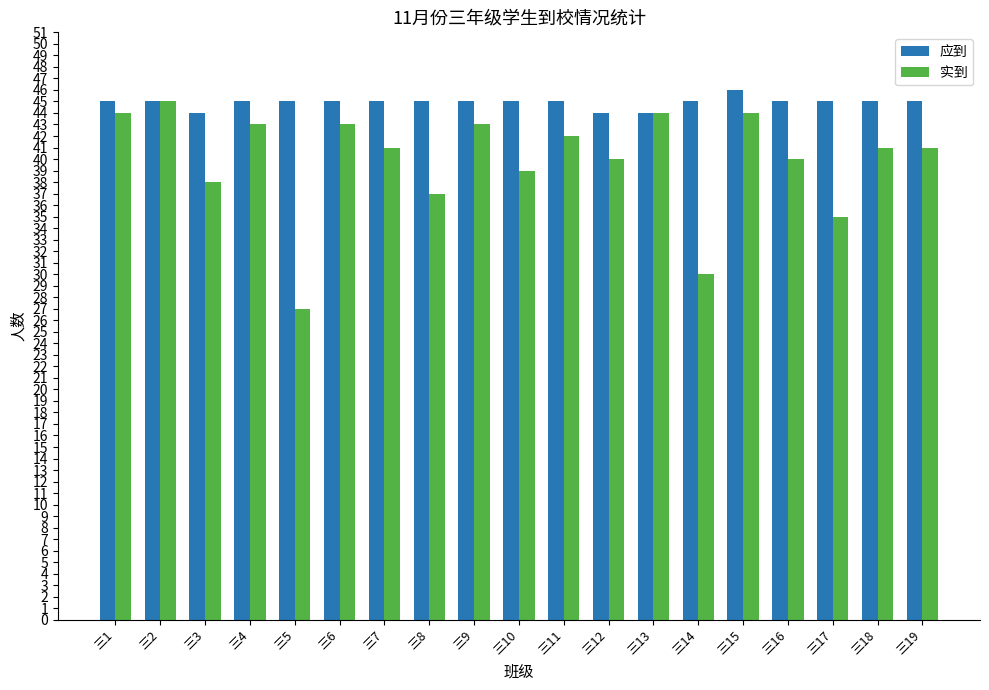

Which series has the widest spread of values?

实到